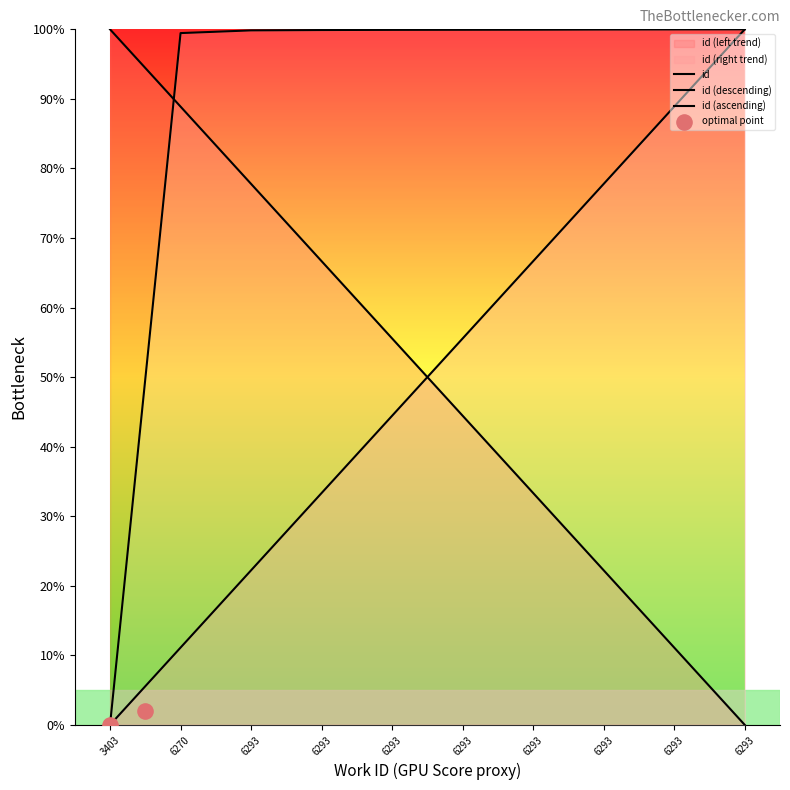

Which has a higher value, 6293 or 6293?

6293